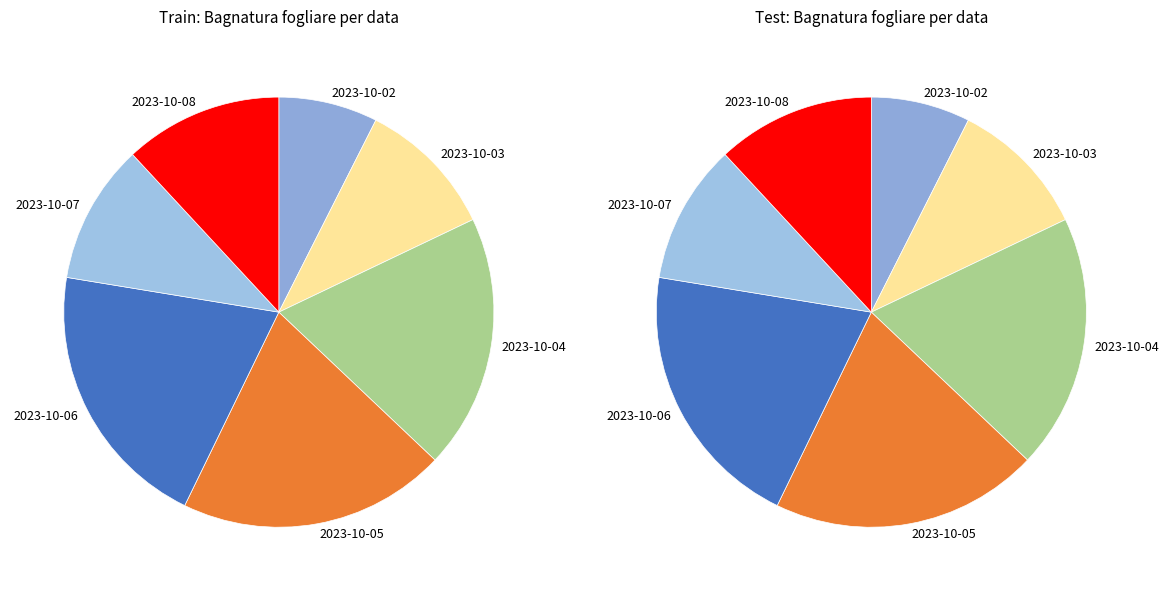

Which category has the smallest portion of the pie?

2023-10-02